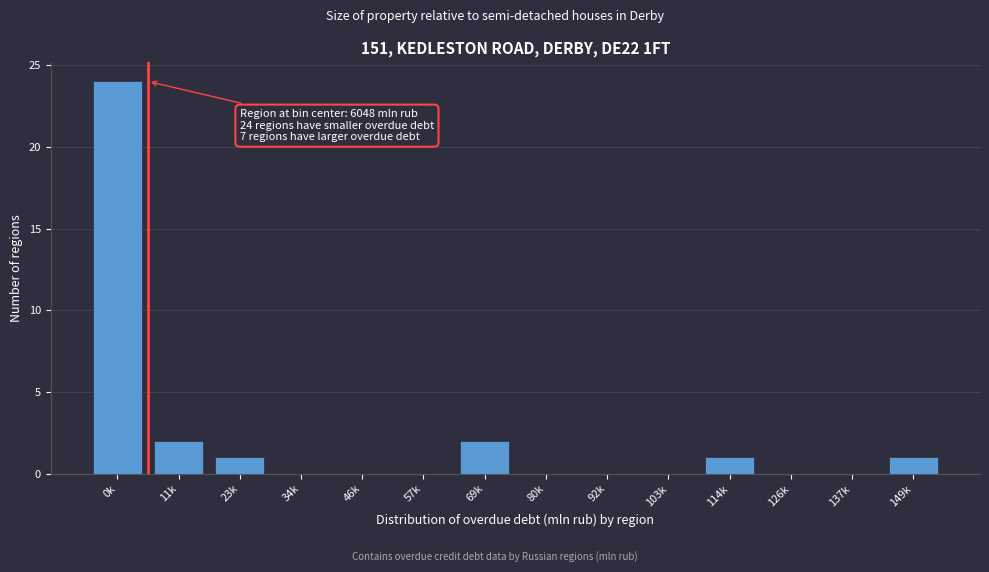

Reading left to right, extract all data points from this chart.

0k=24	11k=2	23k=1	34k=0	46k=0	57k=0	69k=2	80k=0	92k=0	103k=0	114k=1	126k=0	137k=0	149k=1